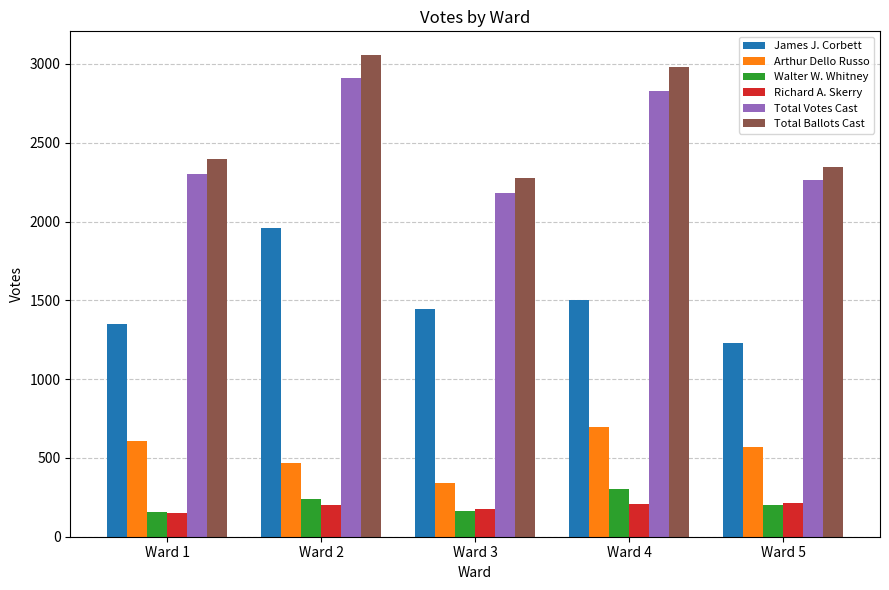

Is it true that Total Ballots Cast equals 1414 at Ward 2?

False